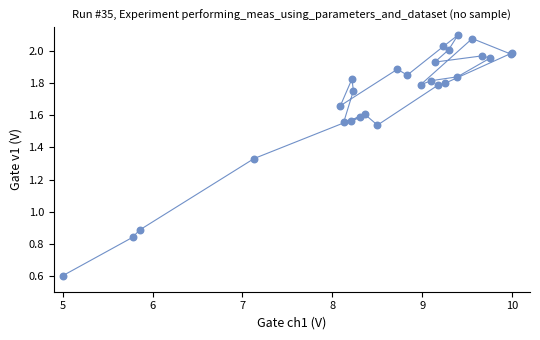

What Y value in the scatter plot is closest to 1?

0.9